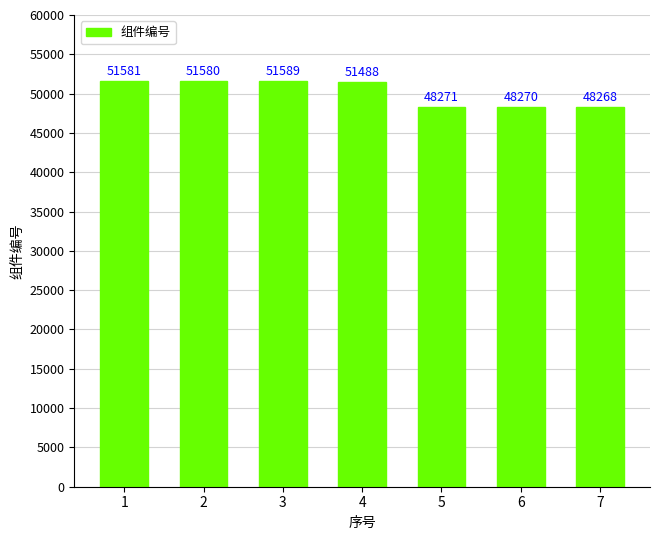

Reading left to right, list all the values displayed in this chart.

1=51581	2=51580	3=51589	4=51488	5=48271	6=48270	7=48268